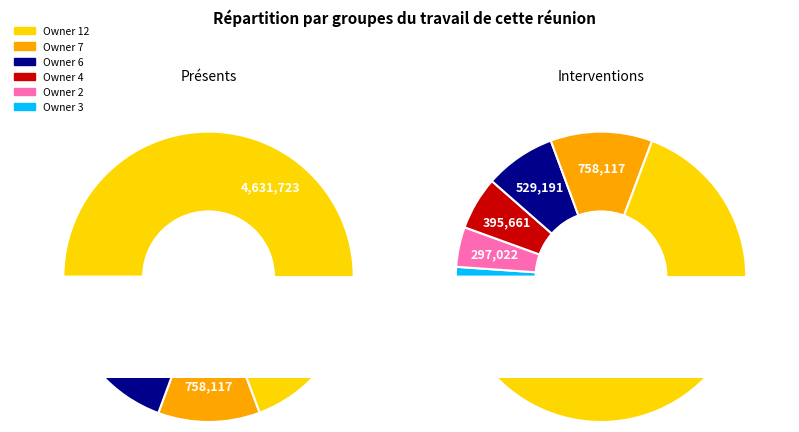

True or false: 7 accounts for 22% of the total.

False